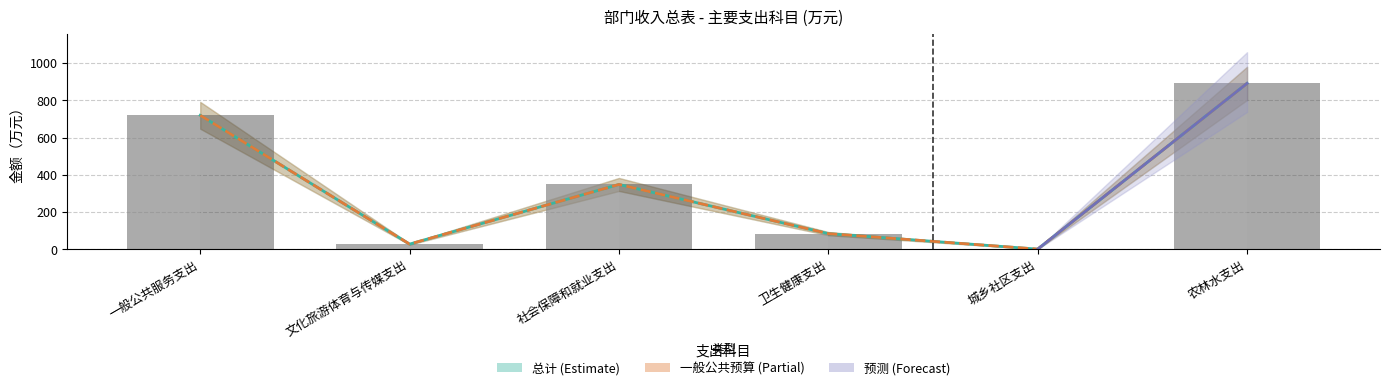

Which series has the widest spread of values?

总计